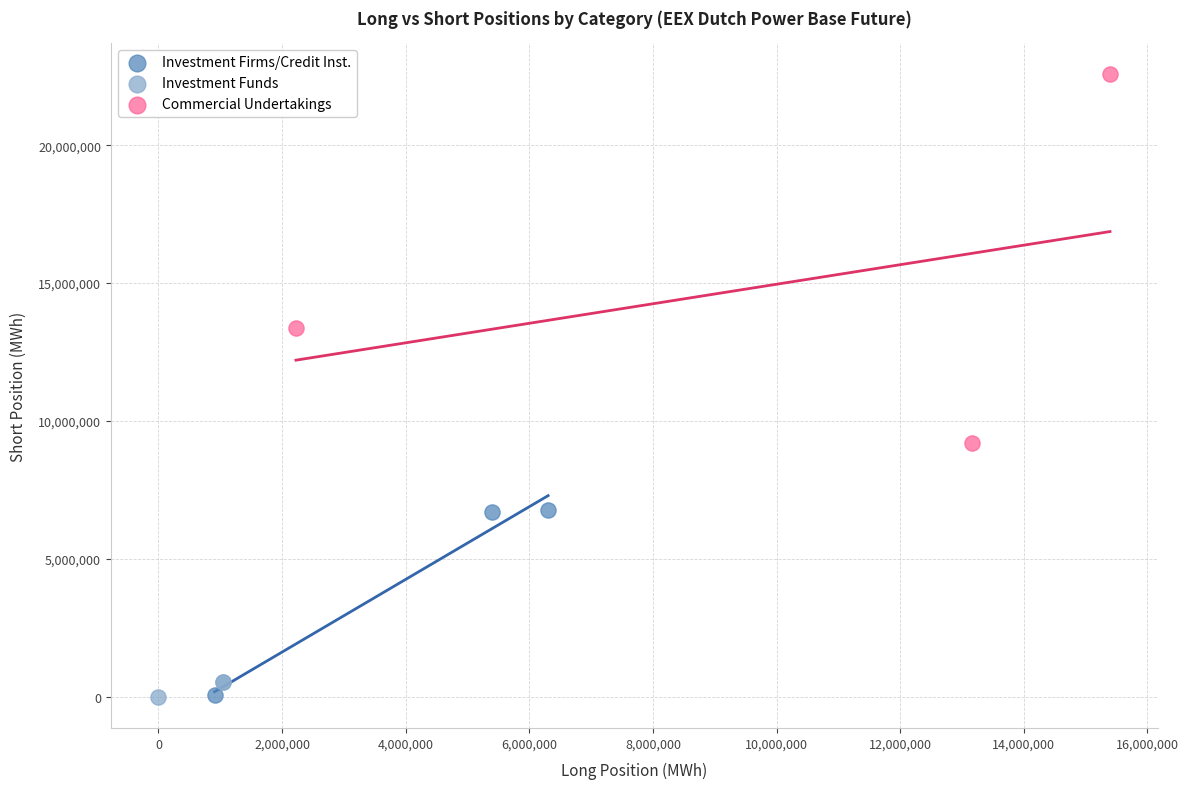

Which series has the largest Y range (max minus min)?

Commercial Undertakings